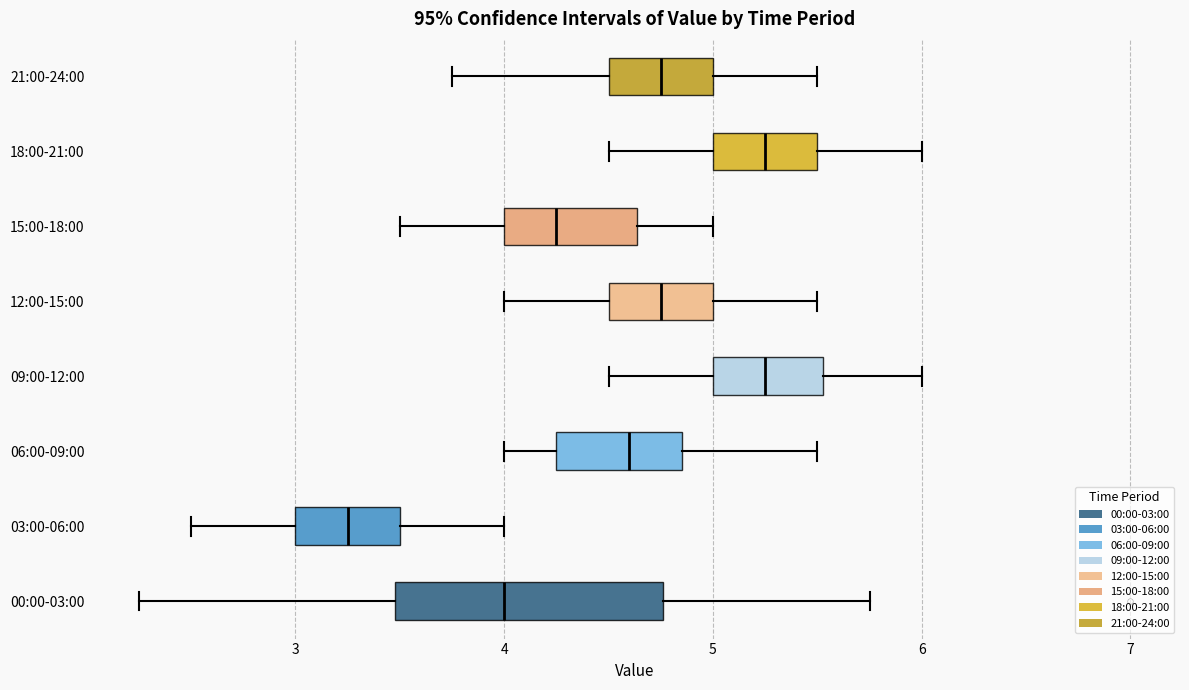

Which box has the furthest to the left median line?

03:00-06:00